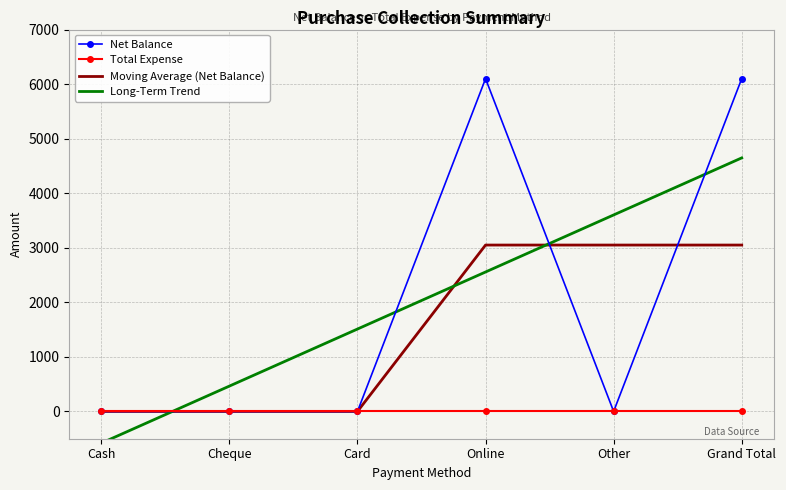

What are all the series names shown in the legend?

Net Balance, Total Expense, Moving Average (Net Balance), Long-Term Trend